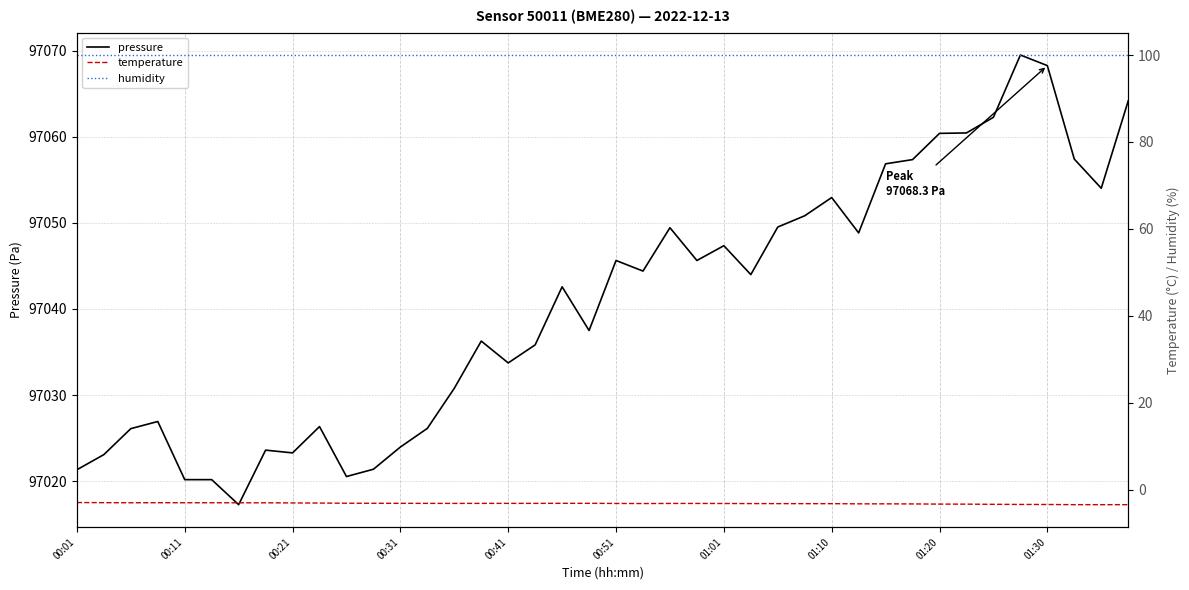

At 33, list the series in order from smallest to largest.

temperature, humidity, pressure